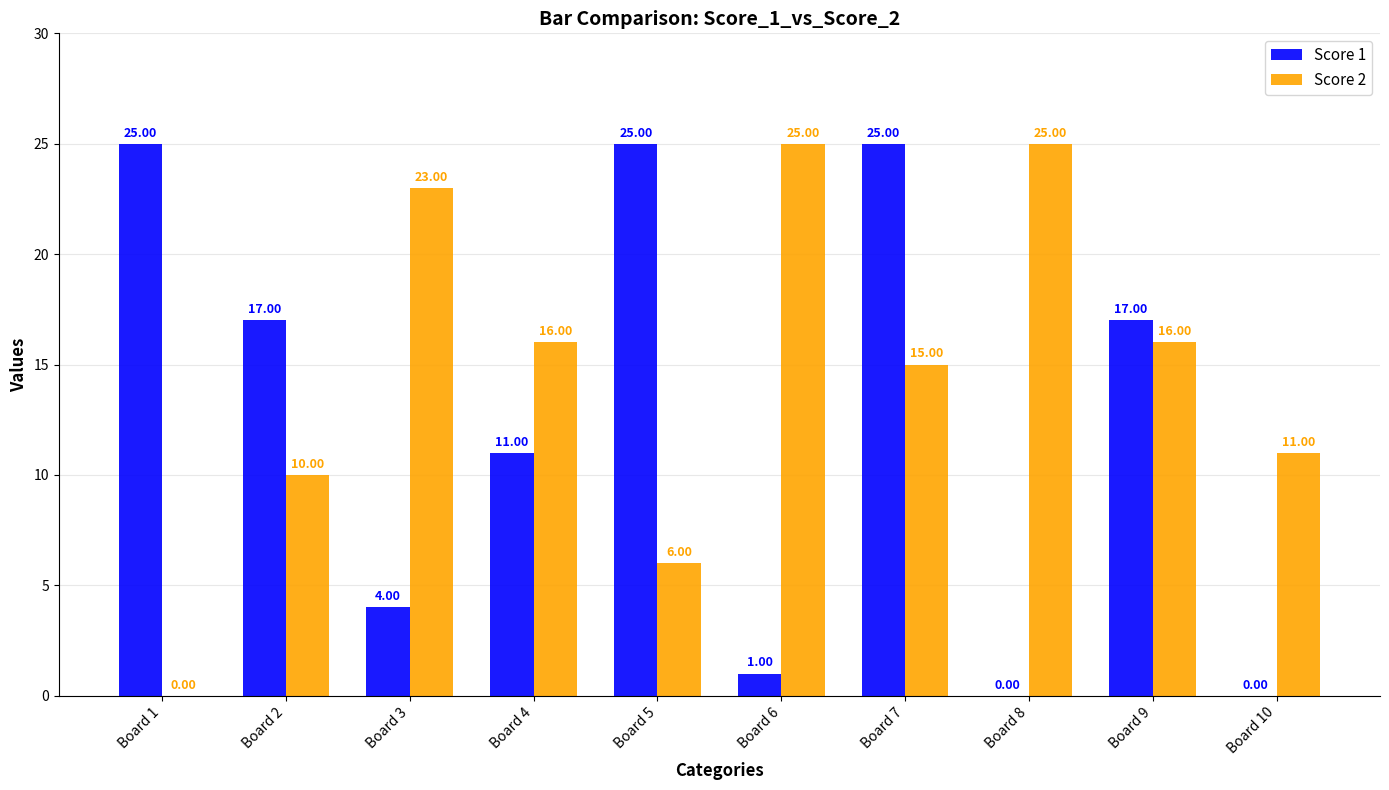

Where is Score 2 nearest to the value 12?

Board 10